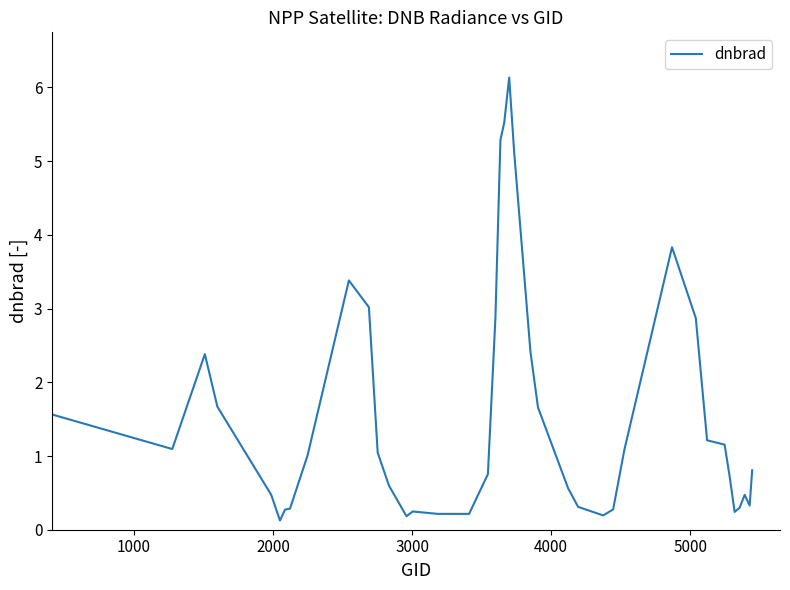

How many categories are shown in the chart?

40